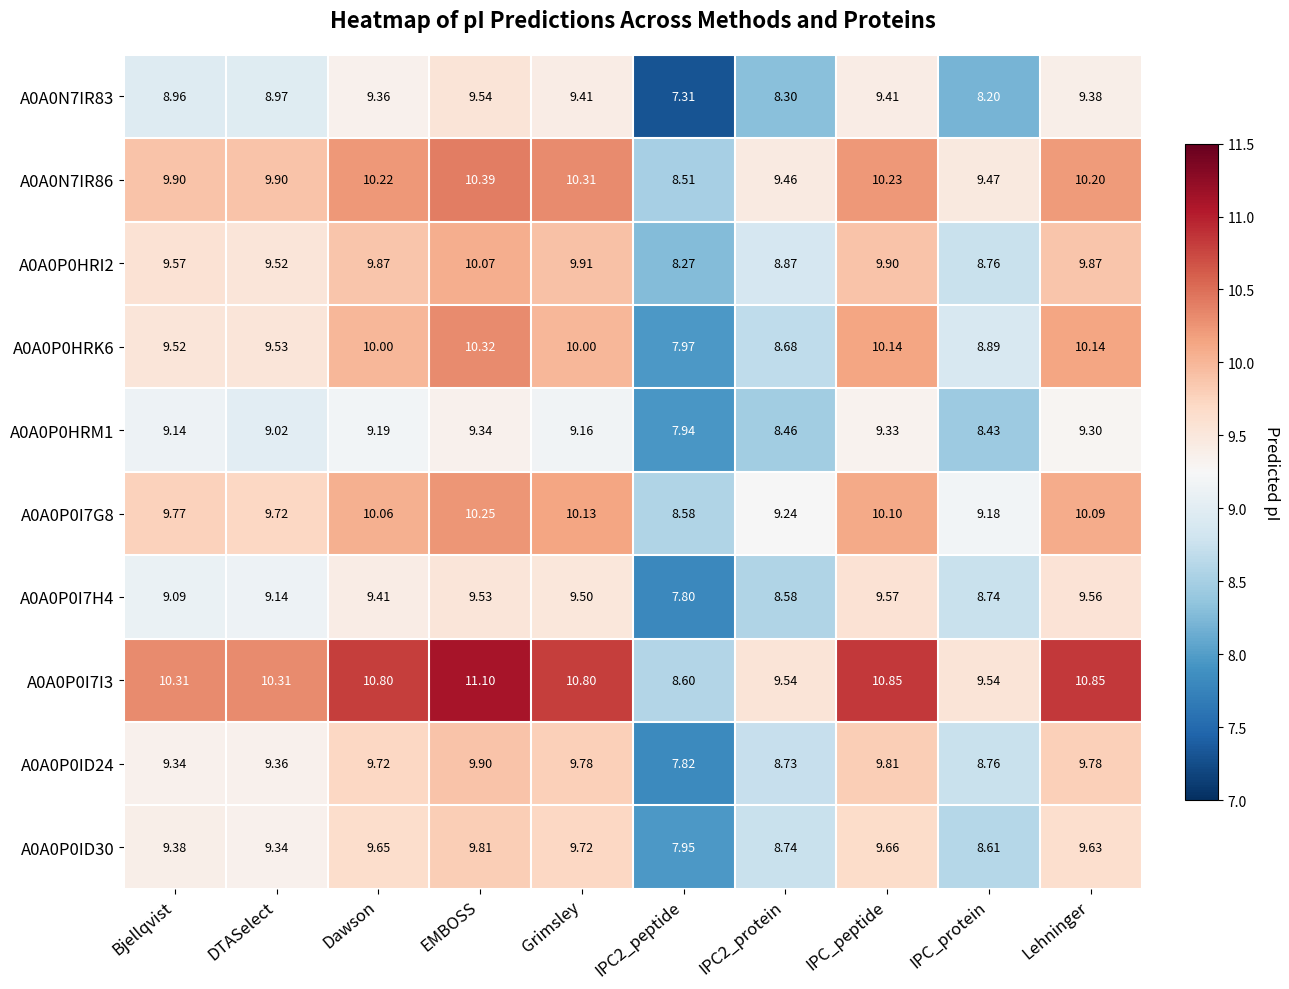

At which category is the sum across all series the highest?

EMBOSS